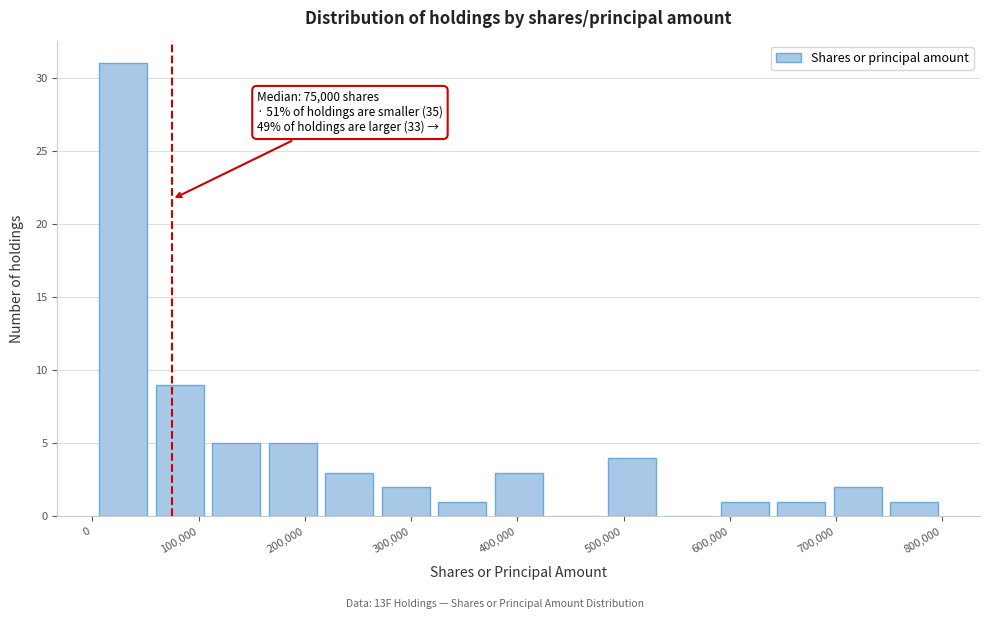

Over which range of the x-axis is the bar tallest?

0 to 60000